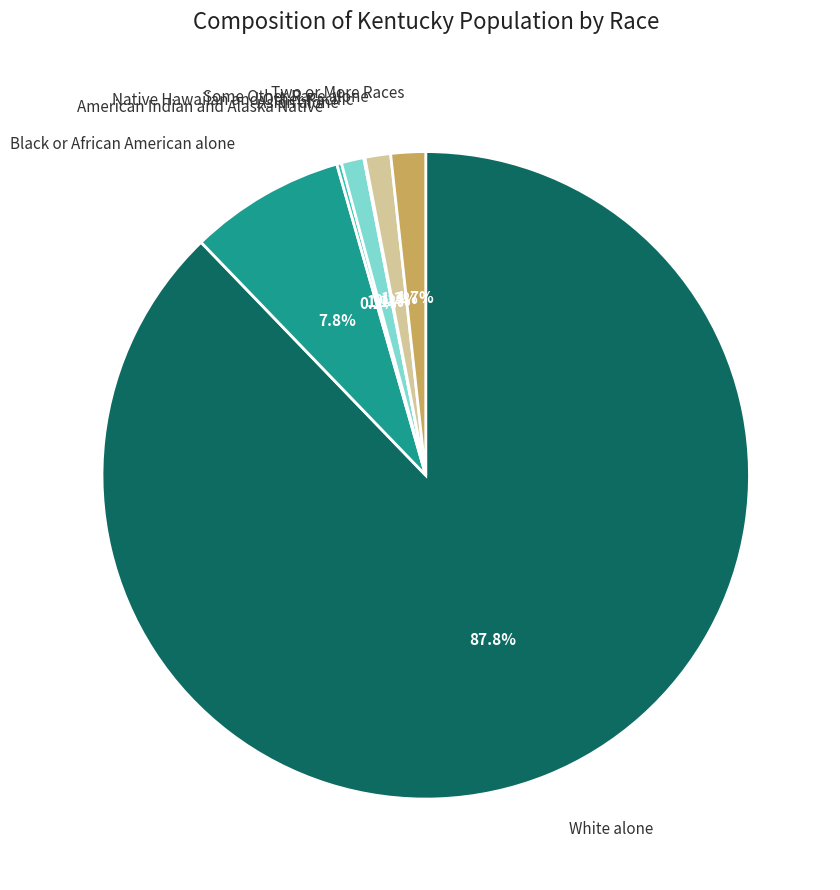

Does any single category account for the majority?

Yes